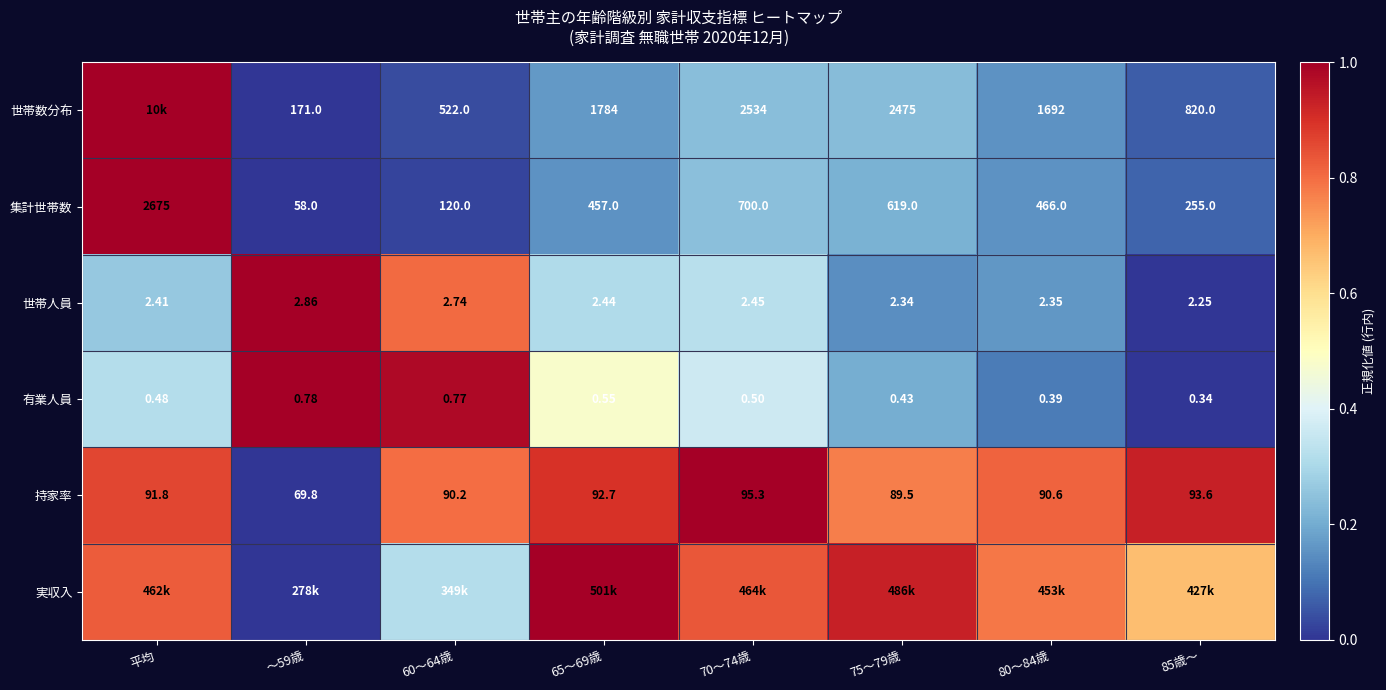

What is the greatest value displayed?

1.0